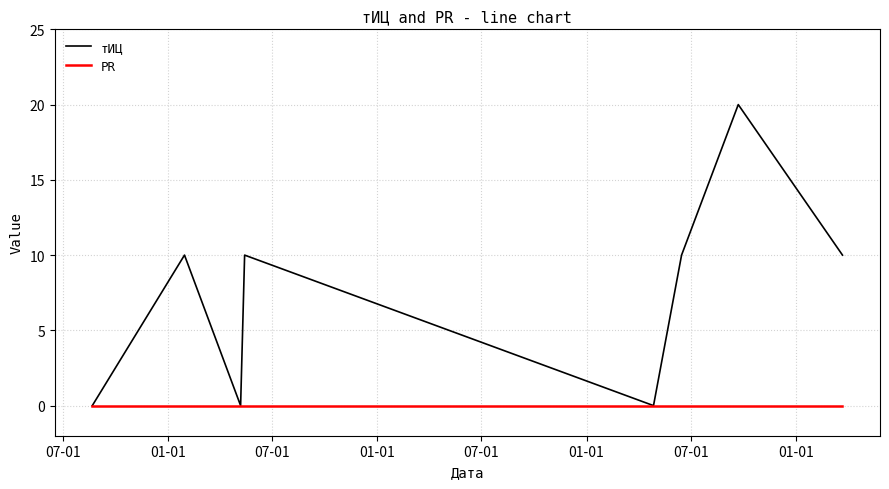

Rank the series by their average value, from highest to lowest.

тИЦ, PR